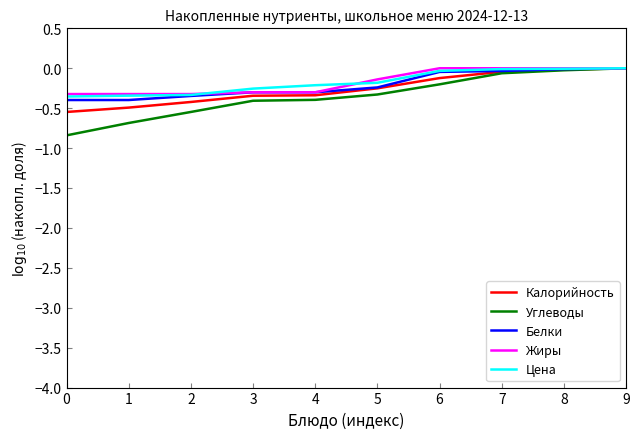

Between 3 and 6, which series saw the biggest shift?

Жиры